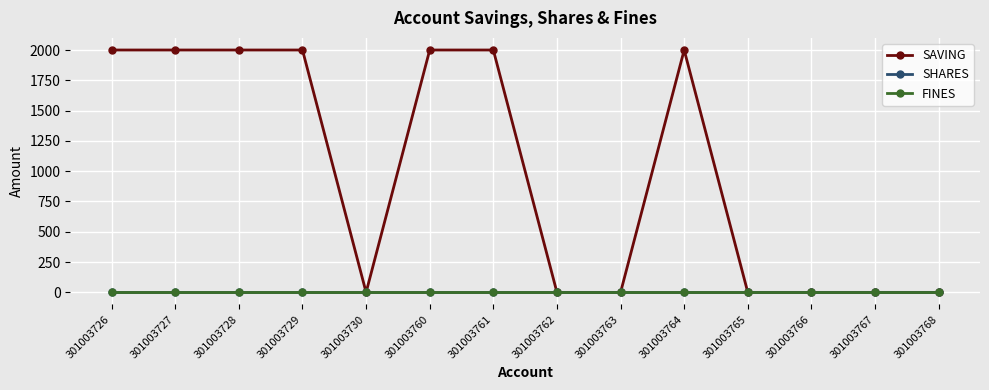

Which series has the largest total across all categories?

SAVING